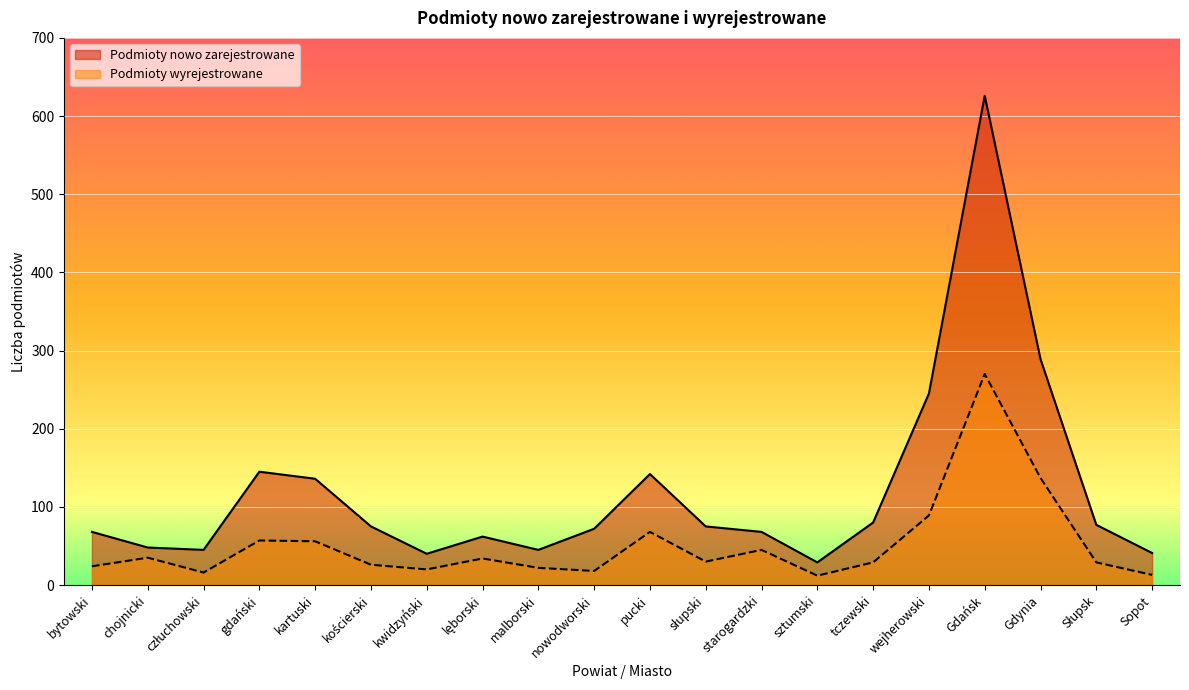

Which category has the highest value across all series?

Gdańsk